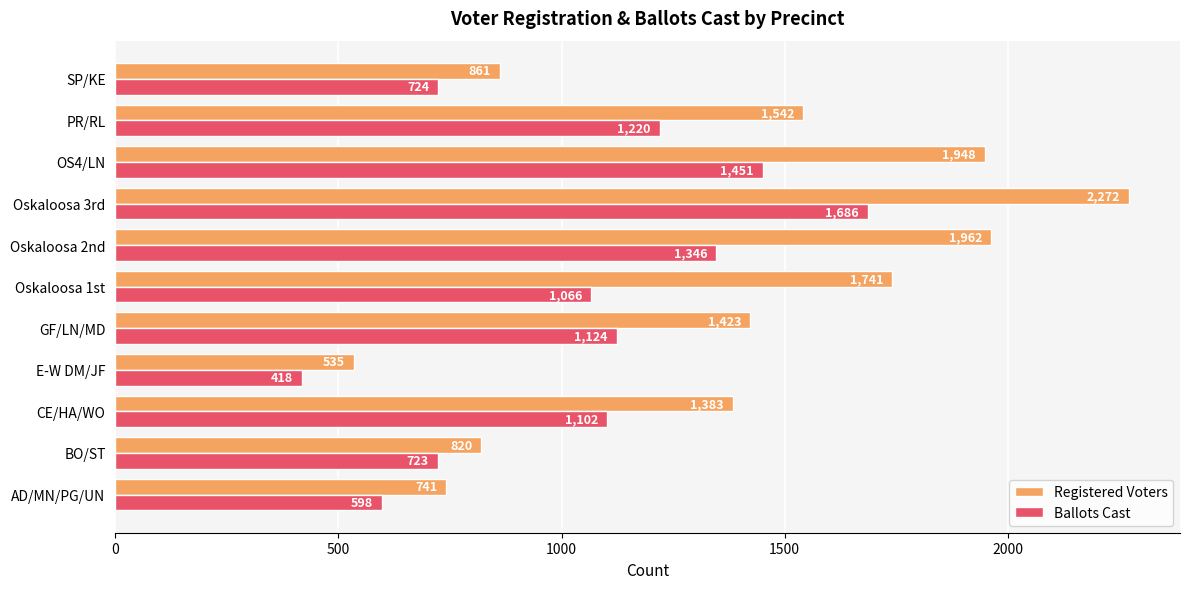

Which series has the largest range (max minus min)?

Registered Voters